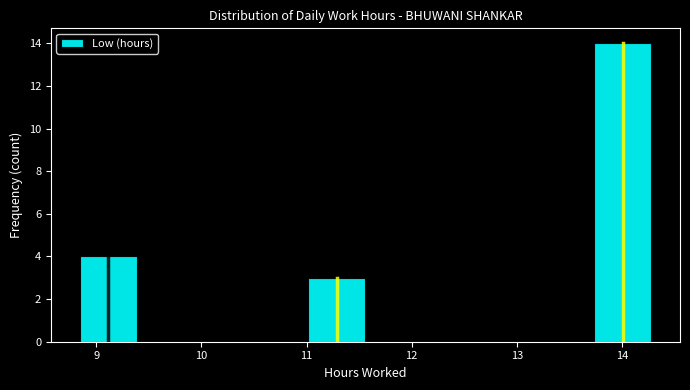

Which range on the x-axis has the tallest bar?

13.7 to 14.3